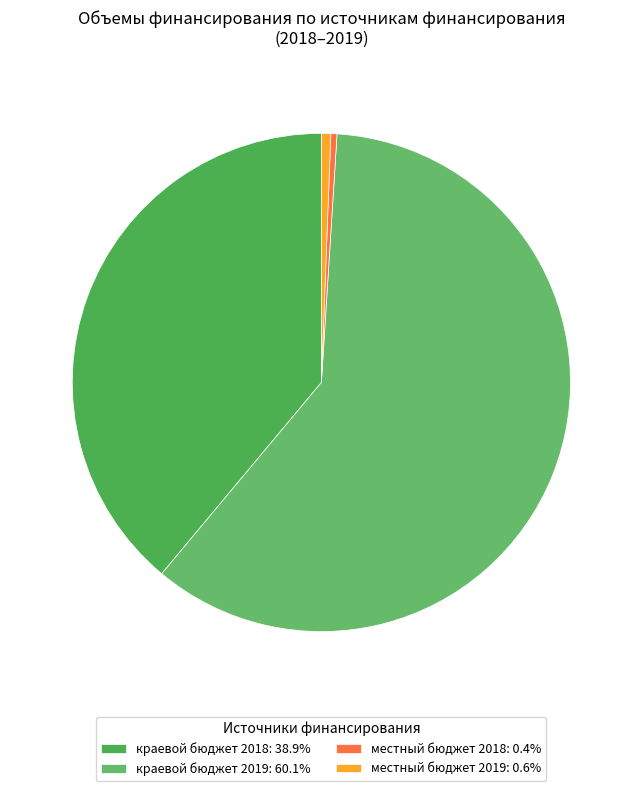

How many segments does this pie chart have?

4